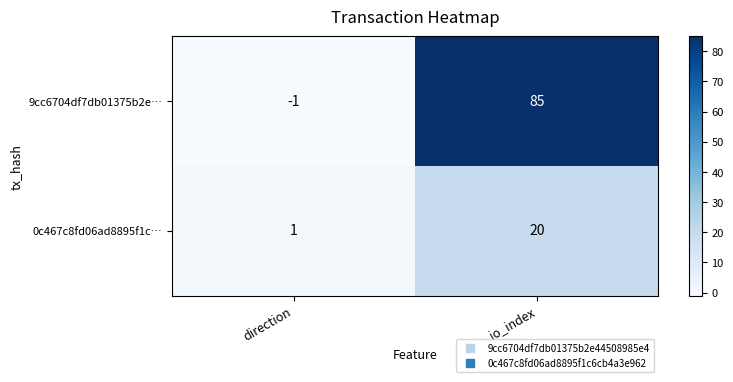

What is the difference between the 0c467c8fd06ad8895f1c… values at direction and io_index?

19